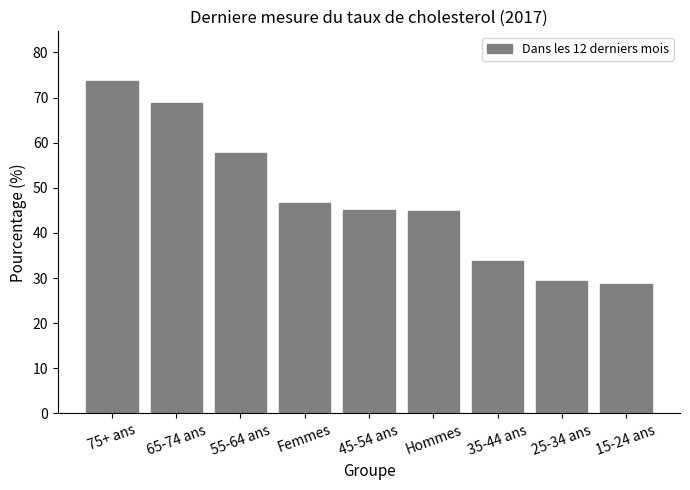

Reading left to right, what are all the values shown in this chart?

75+ ans=73.6	65-74 ans=68.7	55-64 ans=57.6	Femmes=46.7	45-54 ans=45.2	Hommes=44.8	35-44 ans=33.8	25-34 ans=29.3	15-24 ans=28.7